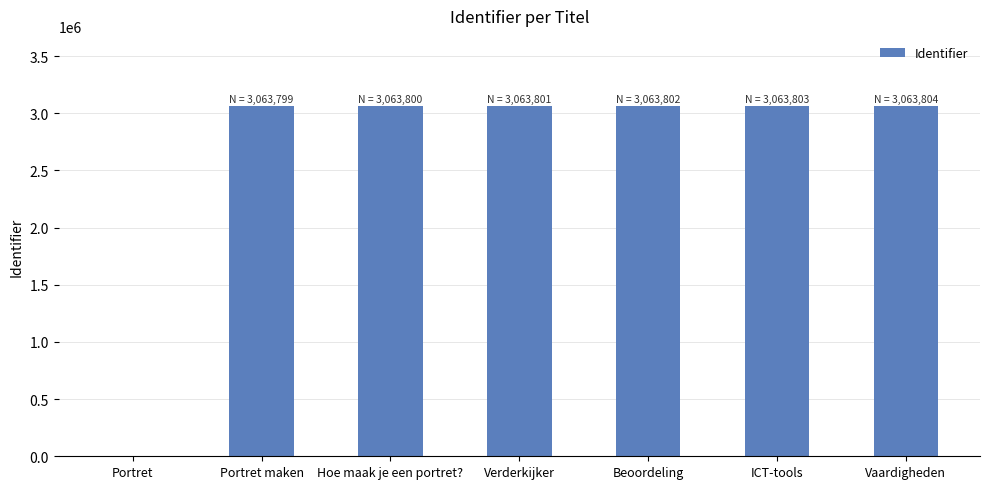

What is the change in value from Hoe maak je een portret? to ICT-tools?

+3